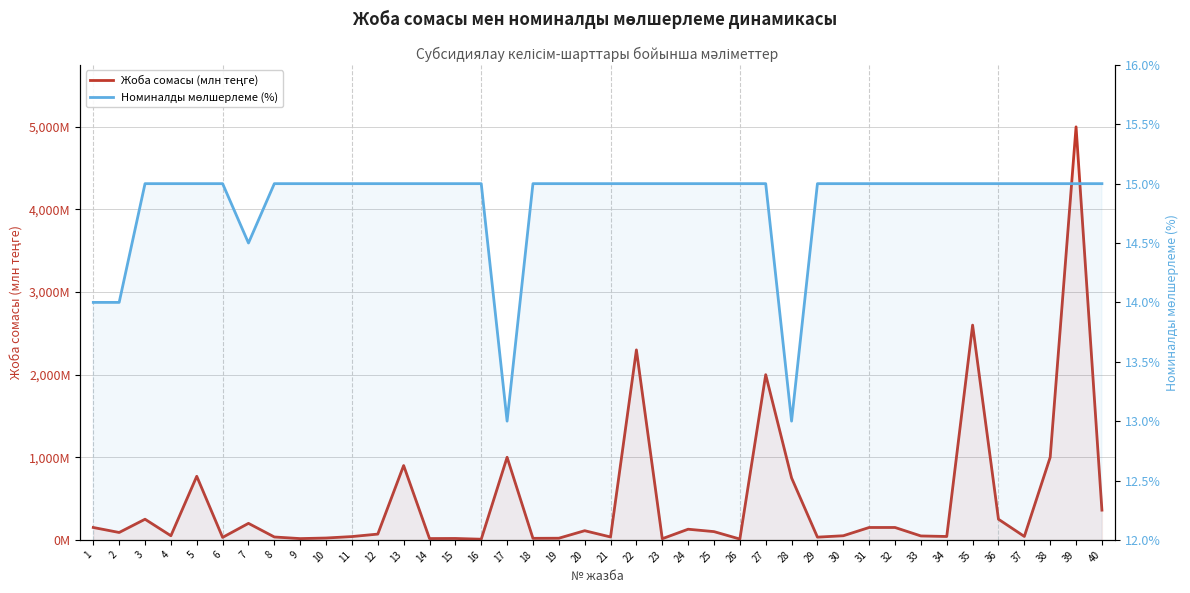

At how many categories does at least one series exceed 1519?

4